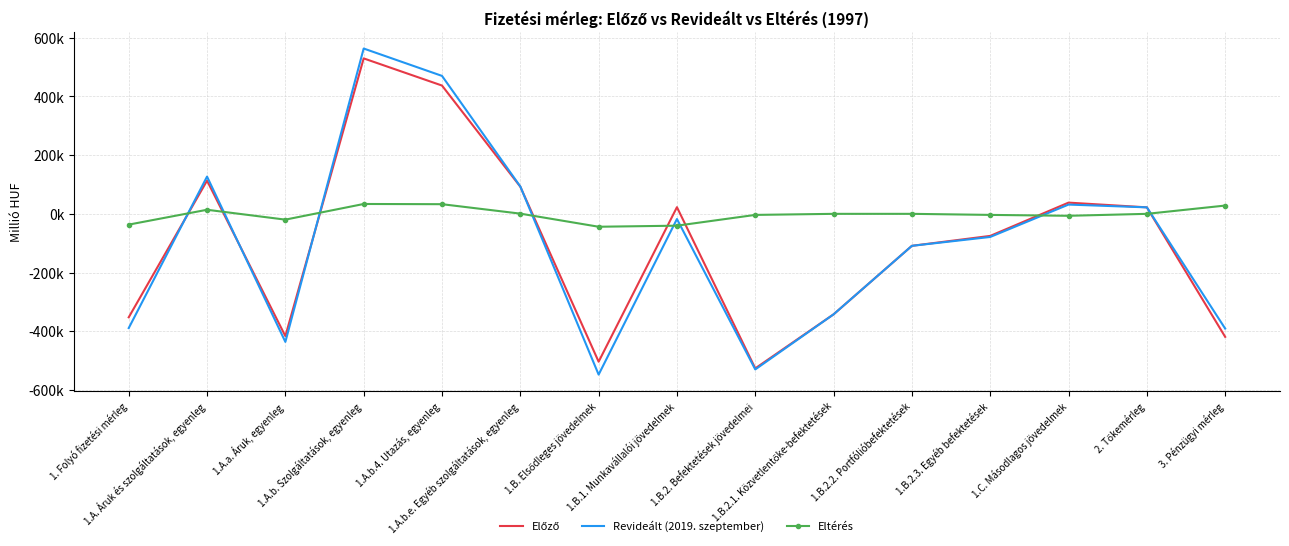

What is the sum of all Revideált (2019. szeptember) values?

-1534582